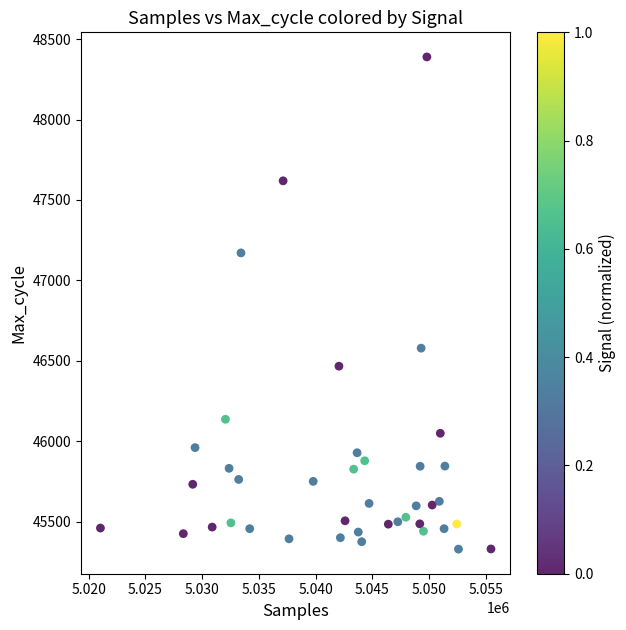

What is the range of Y values (max minus min)?

3059